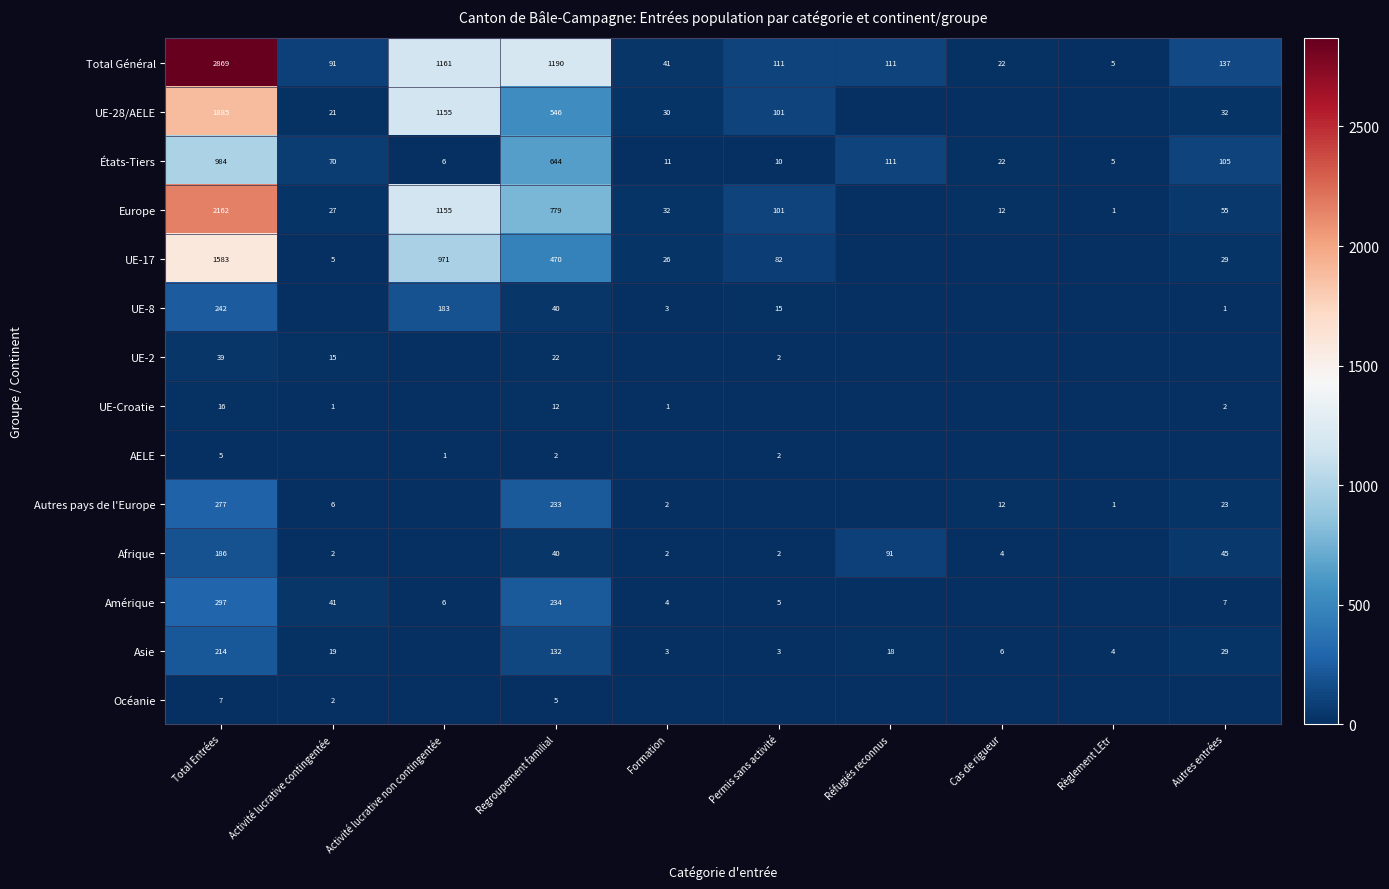

What is the sum of the Amérique values at Permis sans activité and Autres entrées?

12